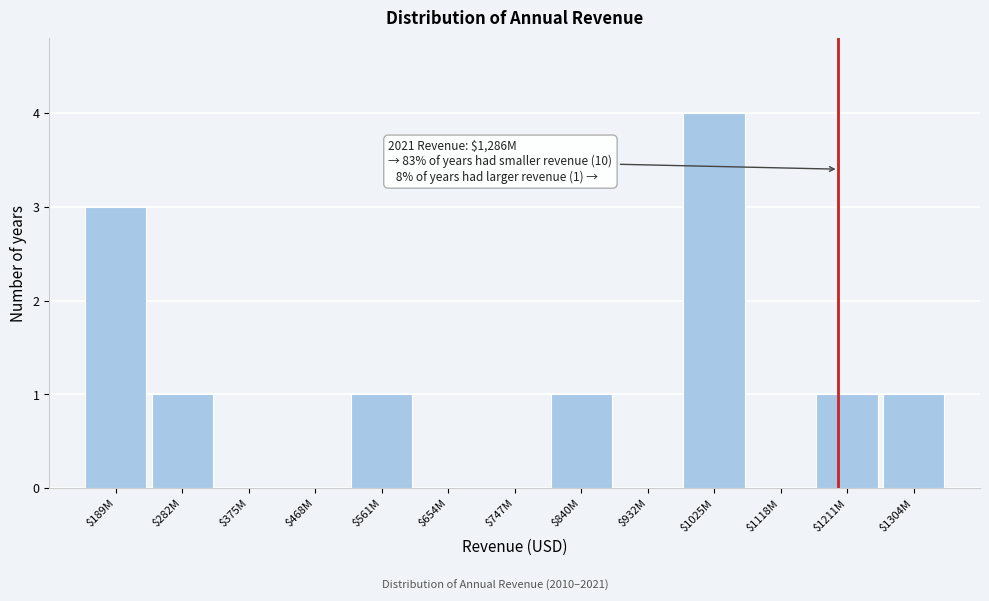

What is the sum of all values?

12